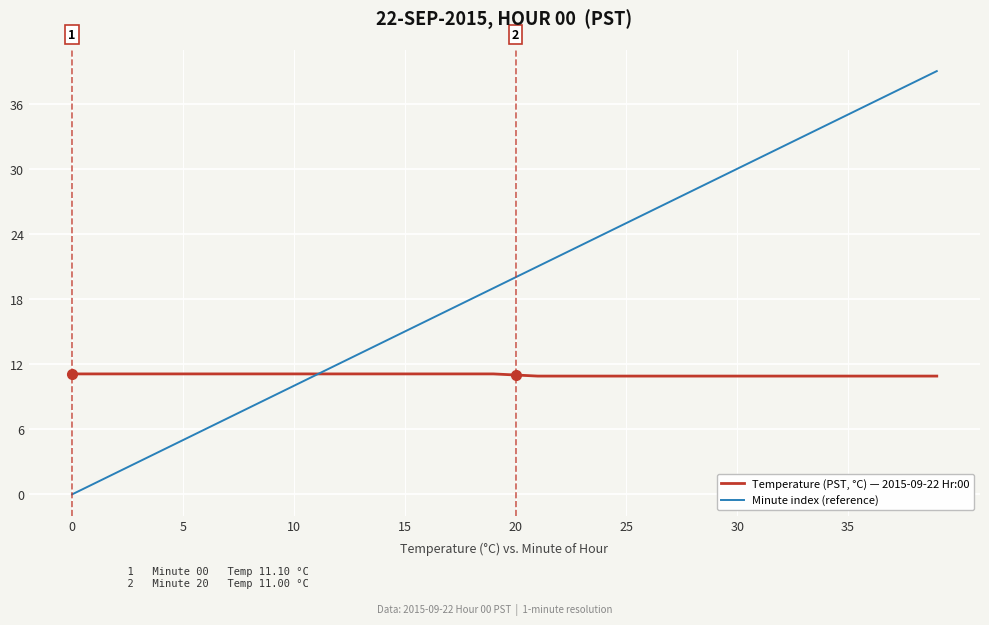

True or false: Minute index (reference) has more than 0 interior local peaks.

False